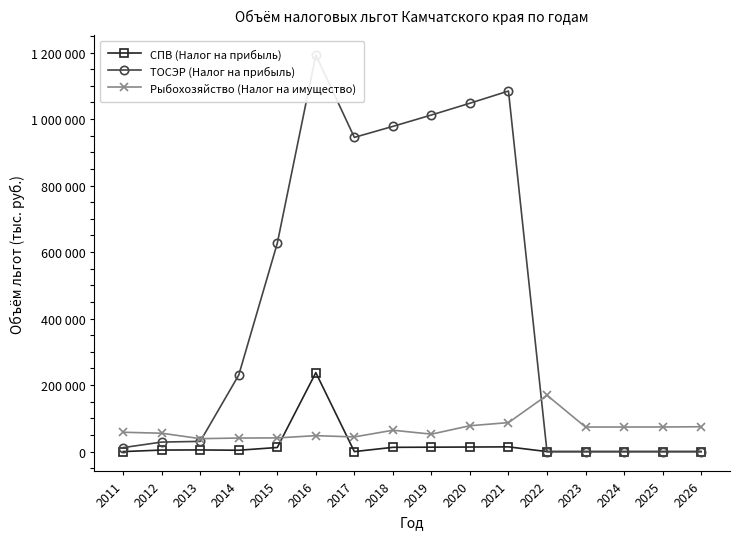

At how many categories does at least one series exceed 878294?

6